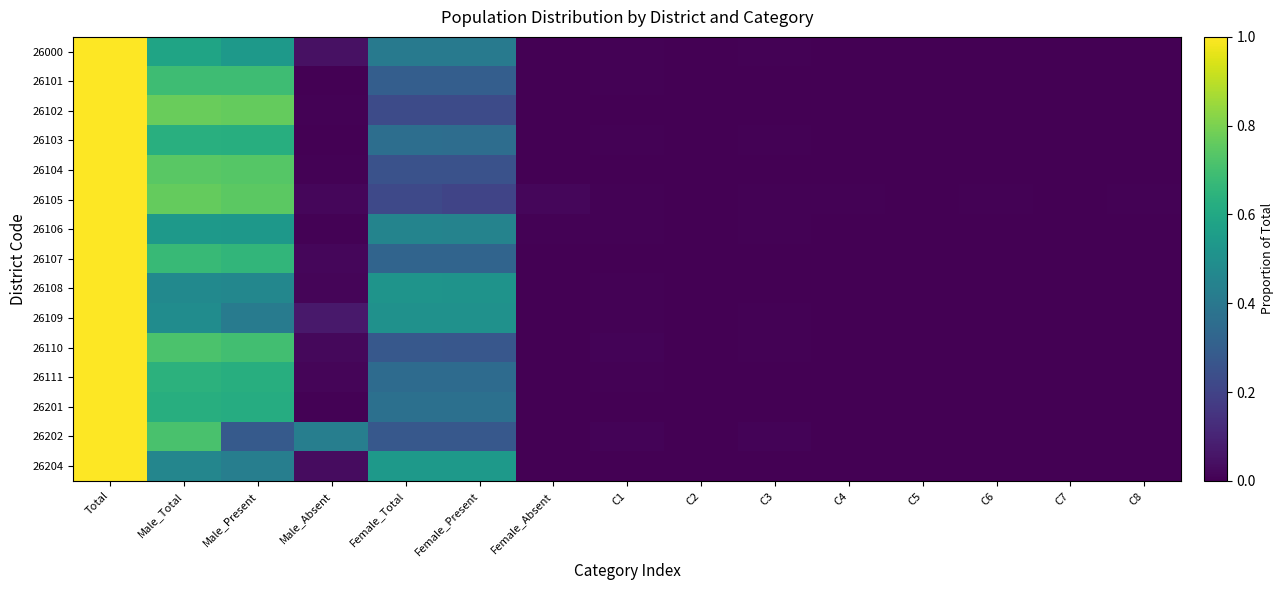

Rank the series at C4 from highest to lowest value.

26105, 26101, 26202, 26108, 26109, 26111, 26103, 26000, 26106, 26204, 26201, 26107, 26110, 26102, 26104